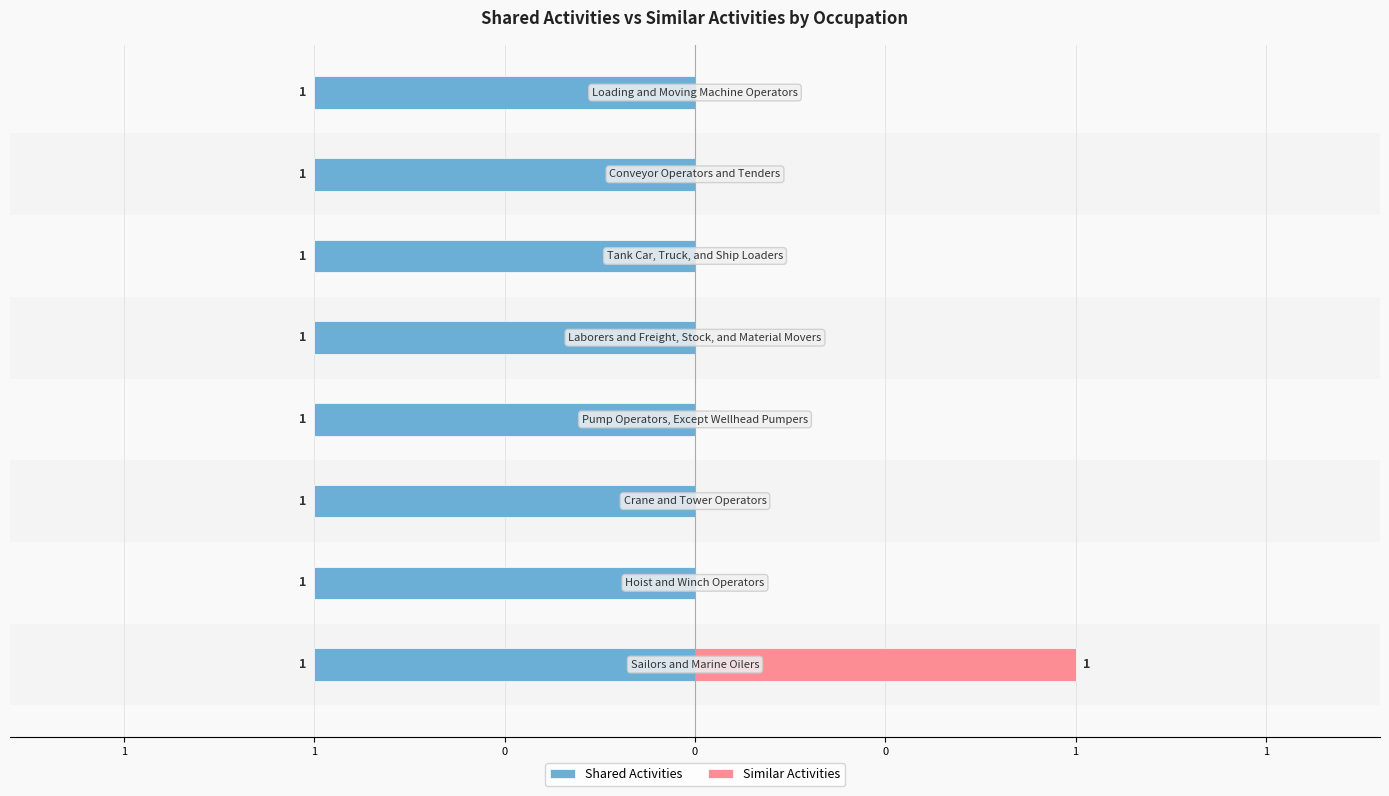

What are all the series names shown in the legend?

Shared Activities, Similar Activities